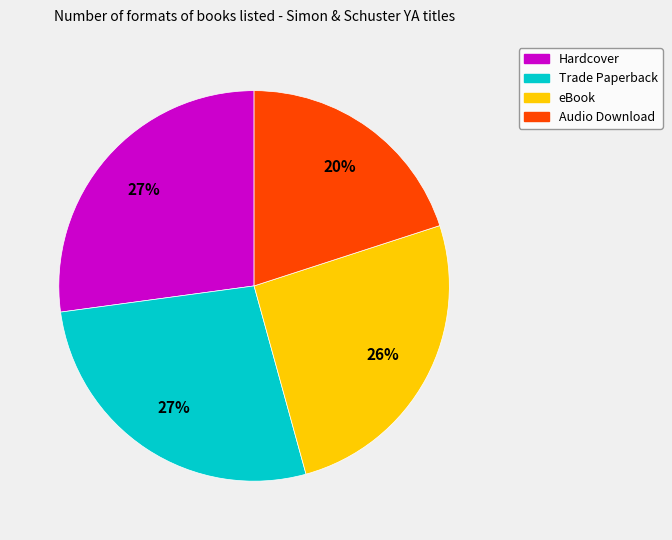

To the nearest percent, what is the difference between the Trade Paperback and Audio Download slice percentages?

7%